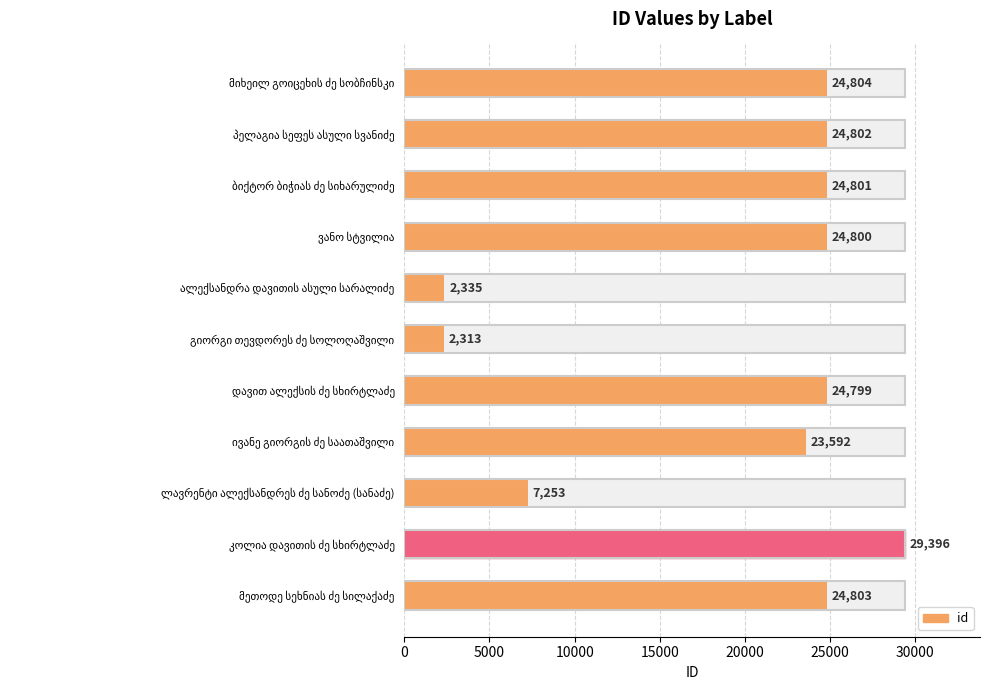

Does the chart contain any negative values?

No